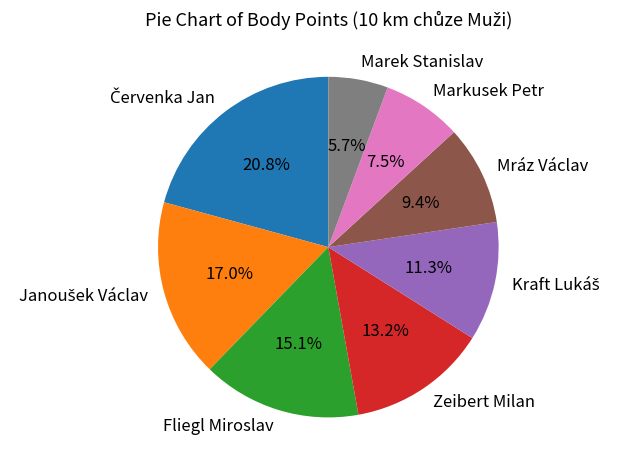

Is Zeibert Milan the majority of the pie?

No